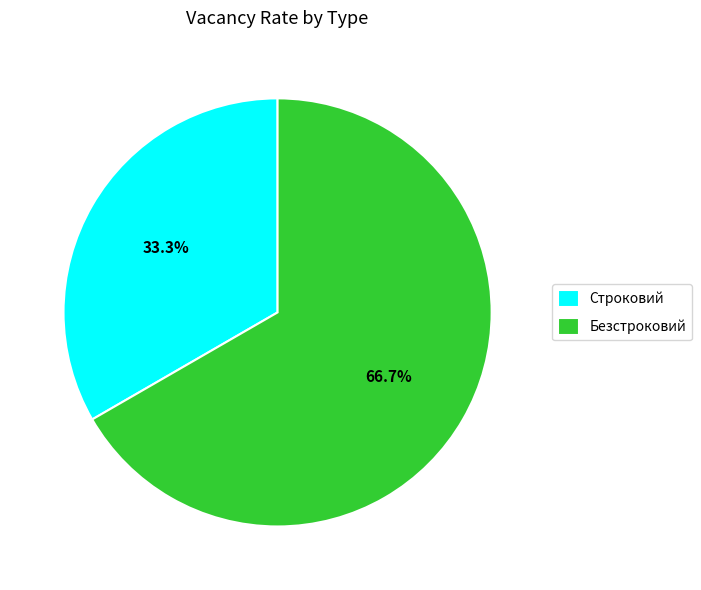

To the nearest percent, what is the difference between the largest and smallest slice percentages?

33%